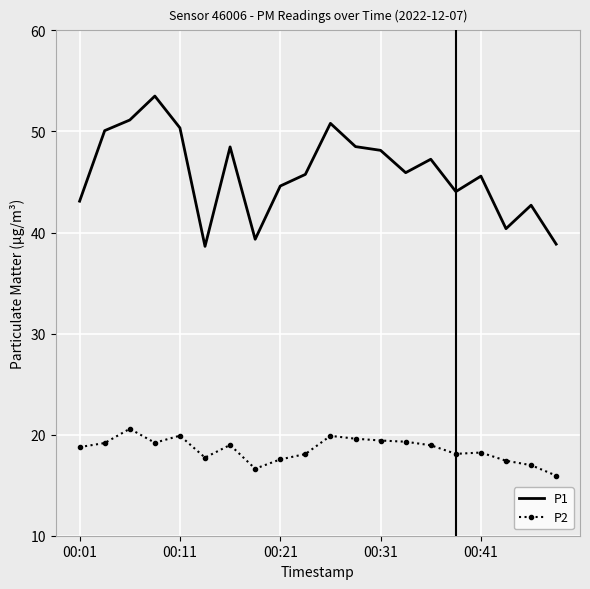

Which series has the largest range (max minus min)?

P1